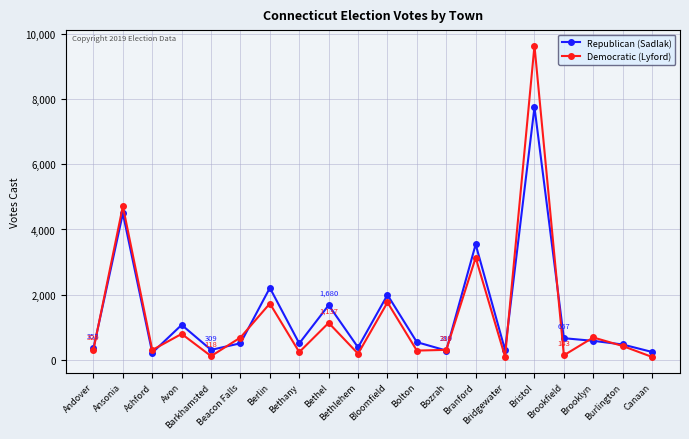

How many values in the Democratic (Lyford) series are below 428?

10